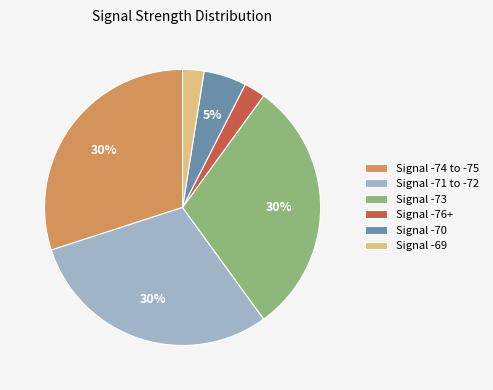

To the nearest percent, what is the average slice percentage?

17%